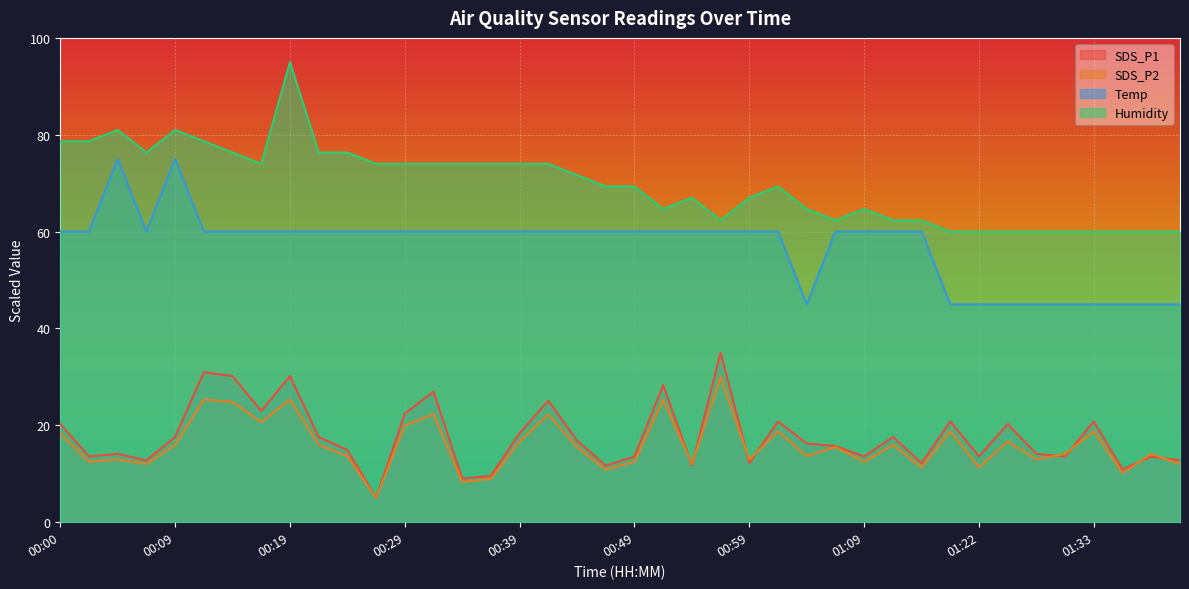

Between 00:09 and 01:04, which series saw the biggest shift?

Temp